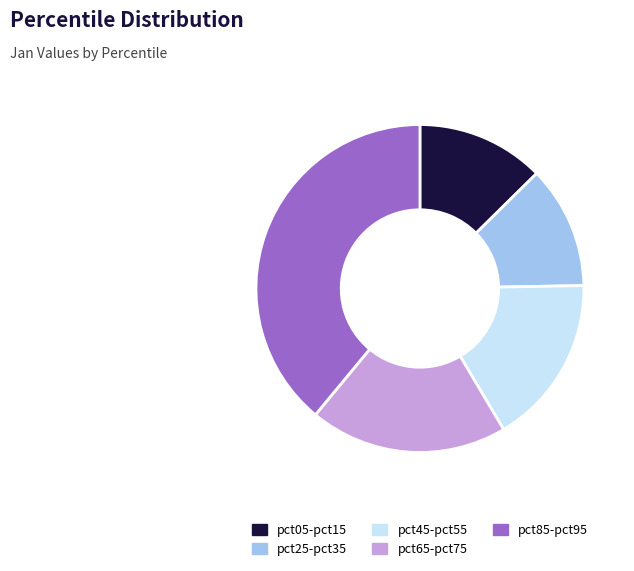

Which has a higher value, pct05-pct15 or pct25-pct35?

pct05-pct15